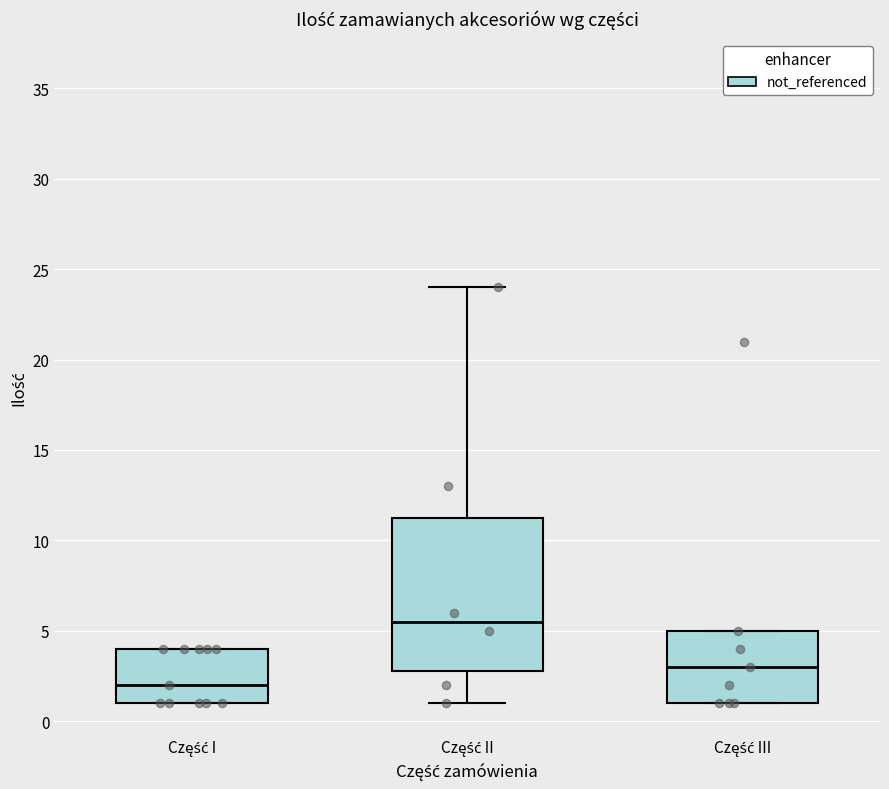

Where is the lower edge of the box for Część I on the y-axis? The values are not printed on the chart, so give them approximately, as read against the axis.

1.0